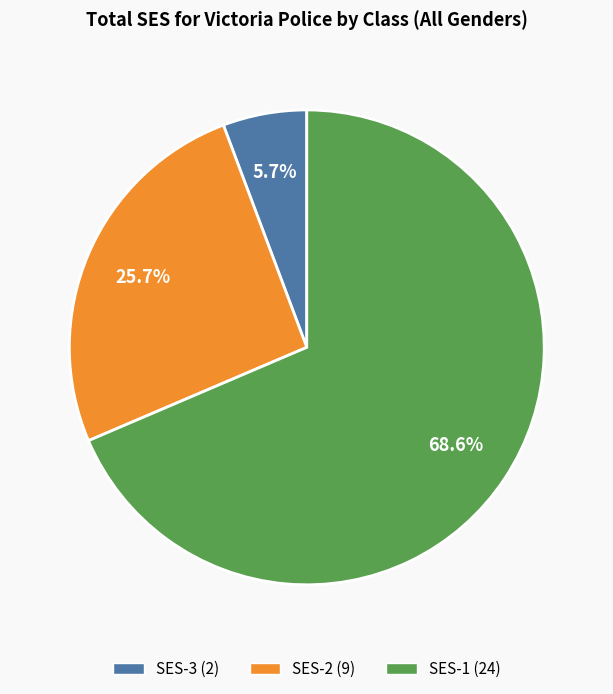

True or false: SES-3 accounts for 6% of the total.

True